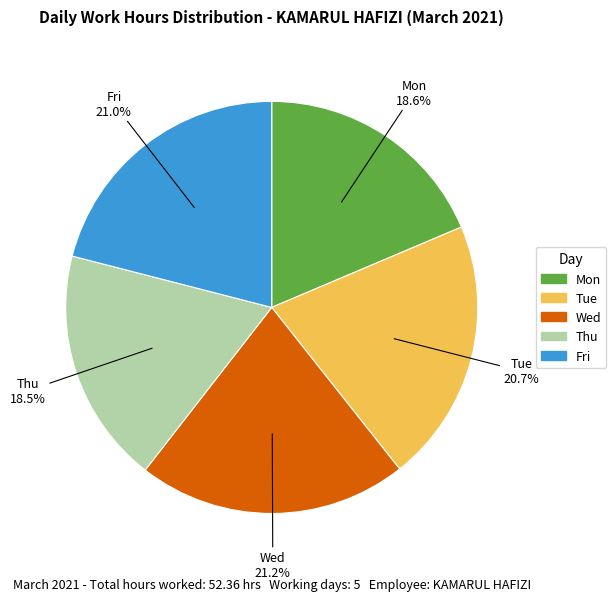

Is there any slice that represents more than half of the pie?

No